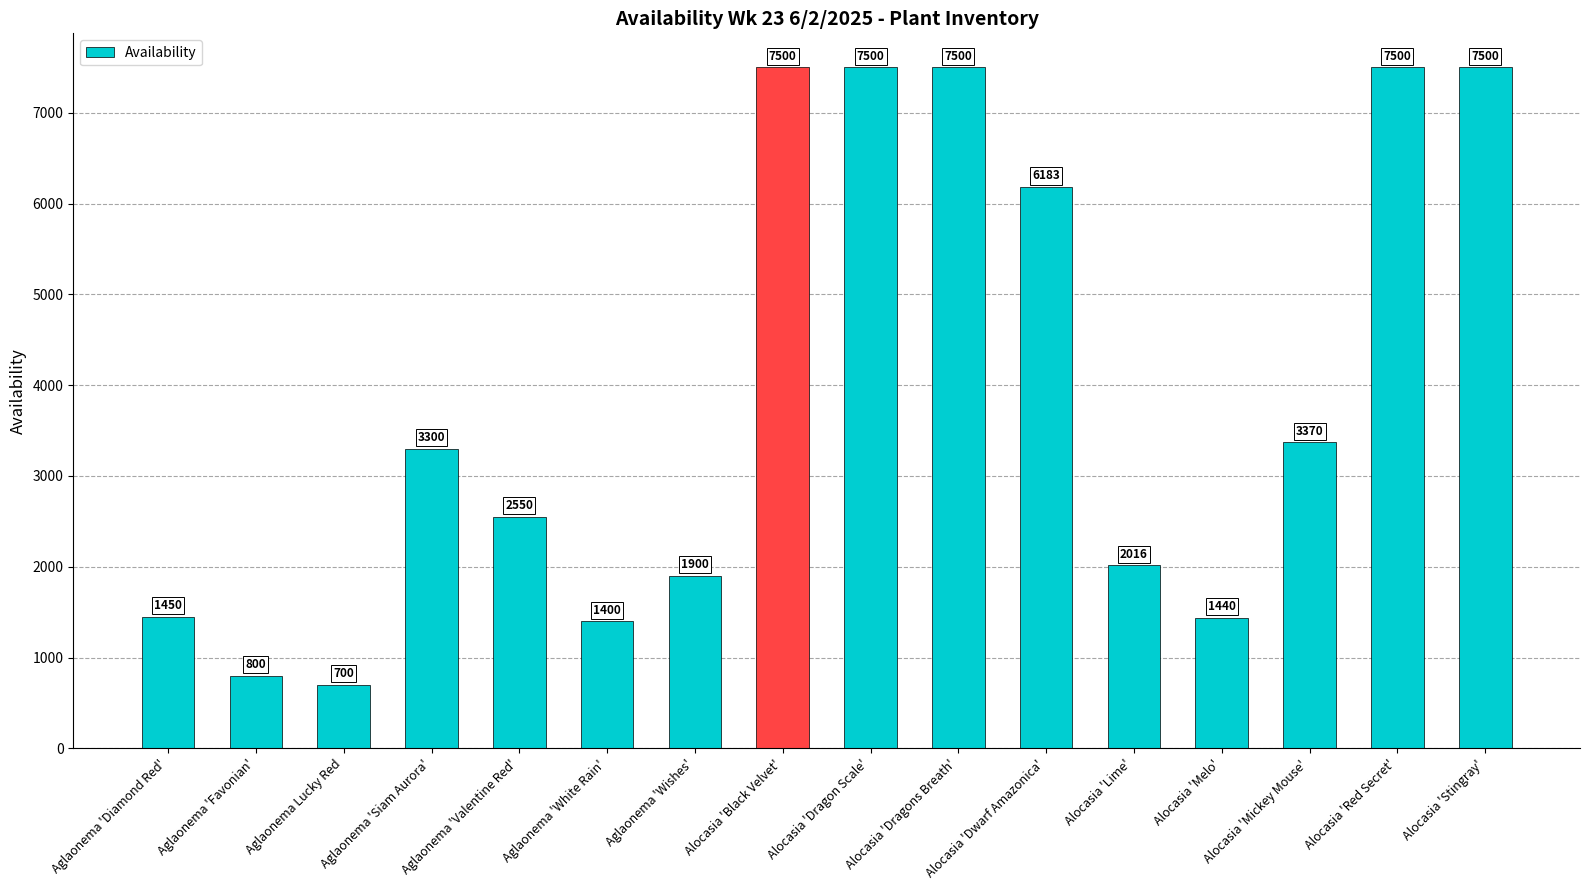

The chart shows a value of 4793 at Alocasia 'Mickey Mouse'. True or false?

False